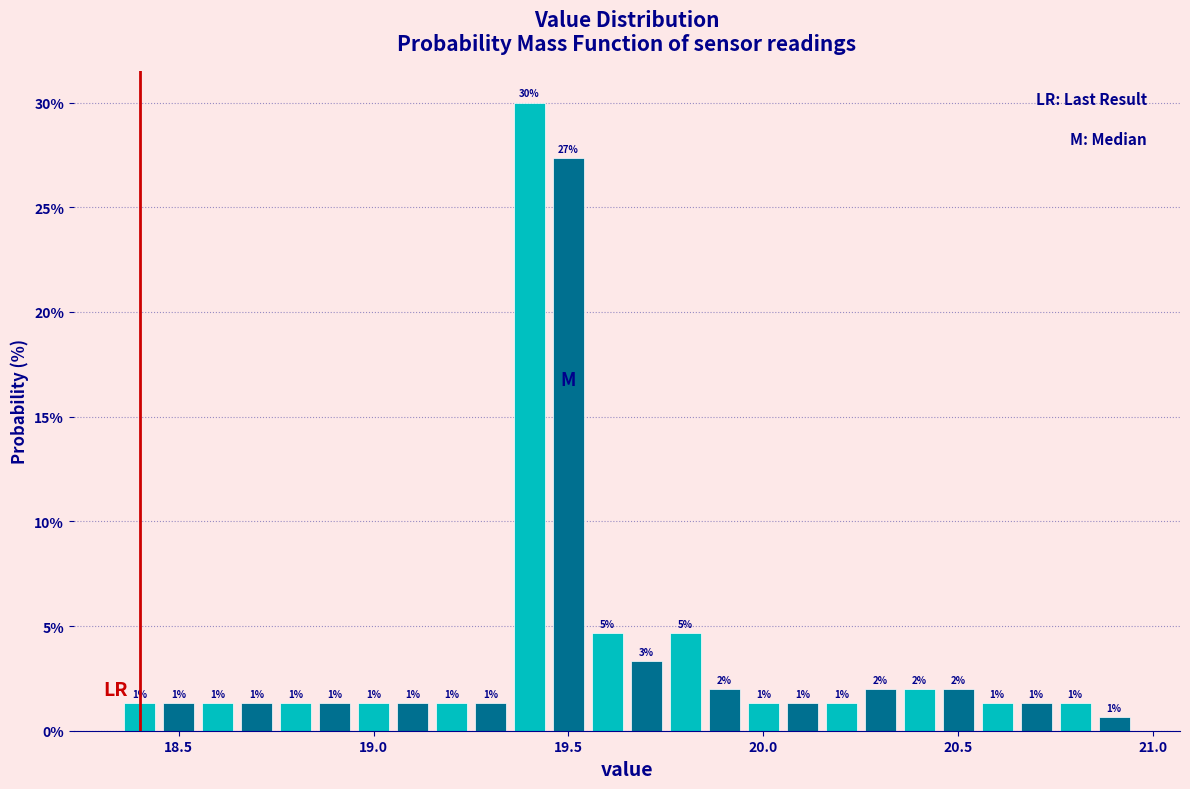

Read against the x-axis, roughly where is the centre of the tallest bar?

19.40